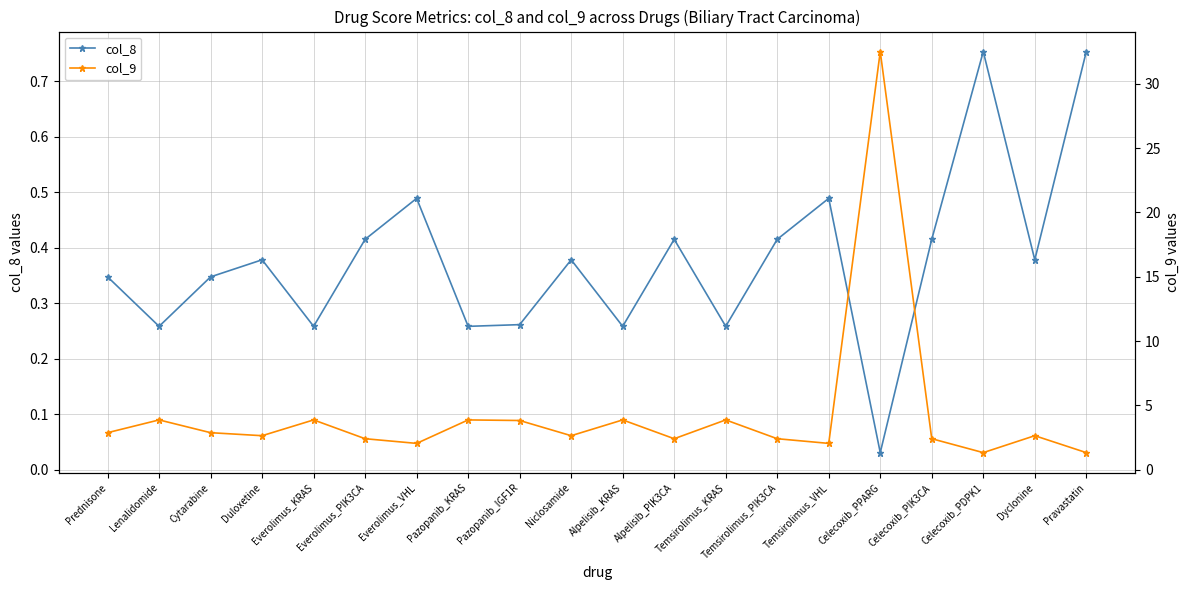

True or false: col_8 has a value of 0.3 at Prednisone.

True